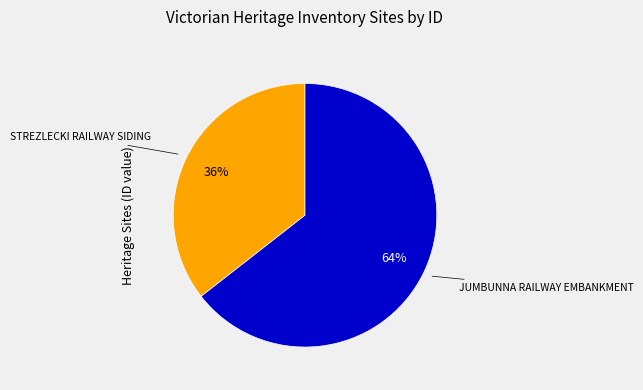

Rank the categories by value from highest to lowest.

JUMBUNNA RAILWAY EMBANKMENT, STREZLECKI RAILWAY SIDING